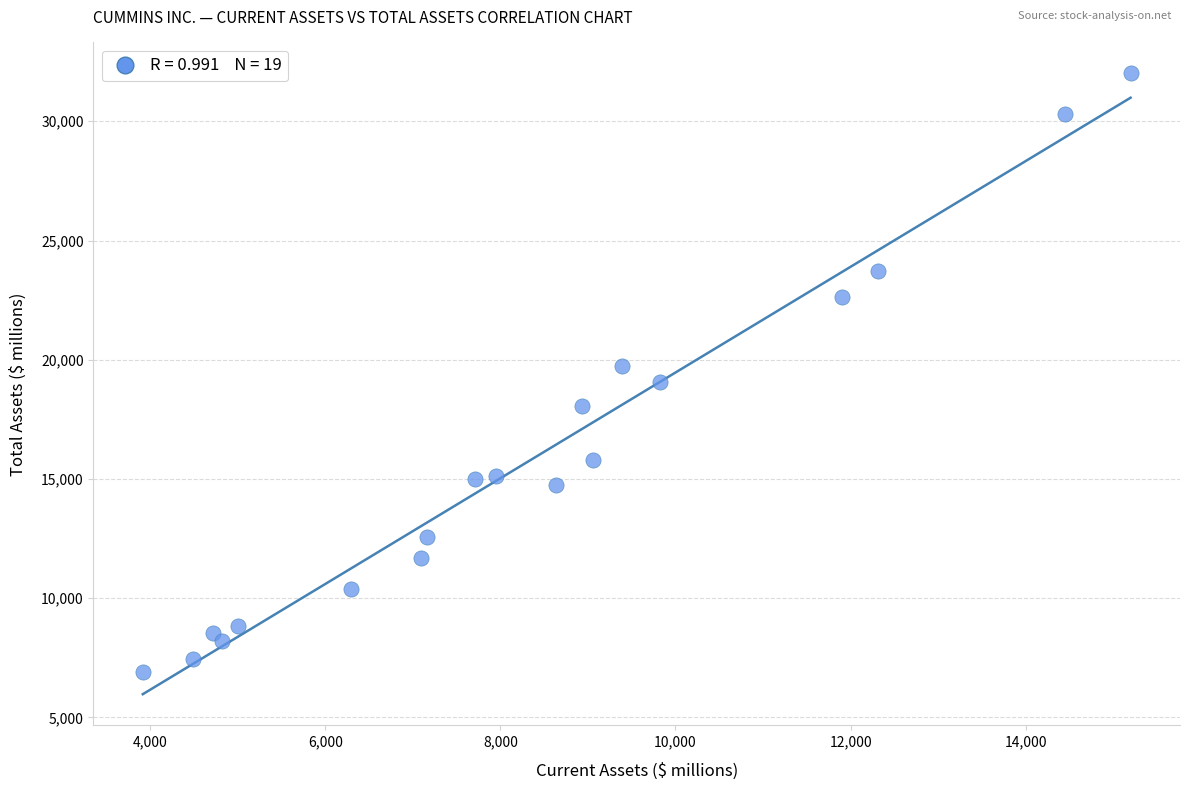

What is the range of Y values (max minus min)?

25120